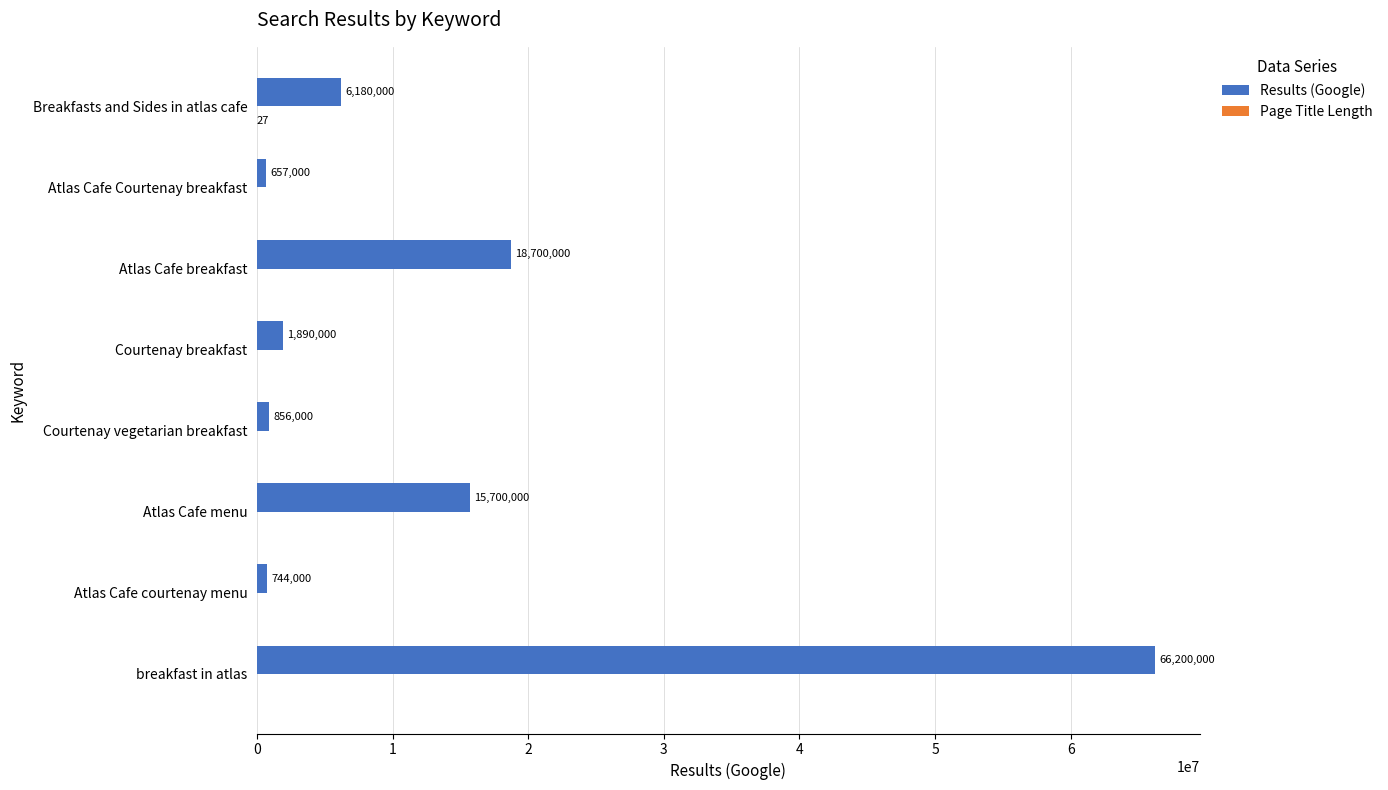

Which series changed the most between Atlas Cafe breakfast and Courtenay breakfast?

Results (Google)